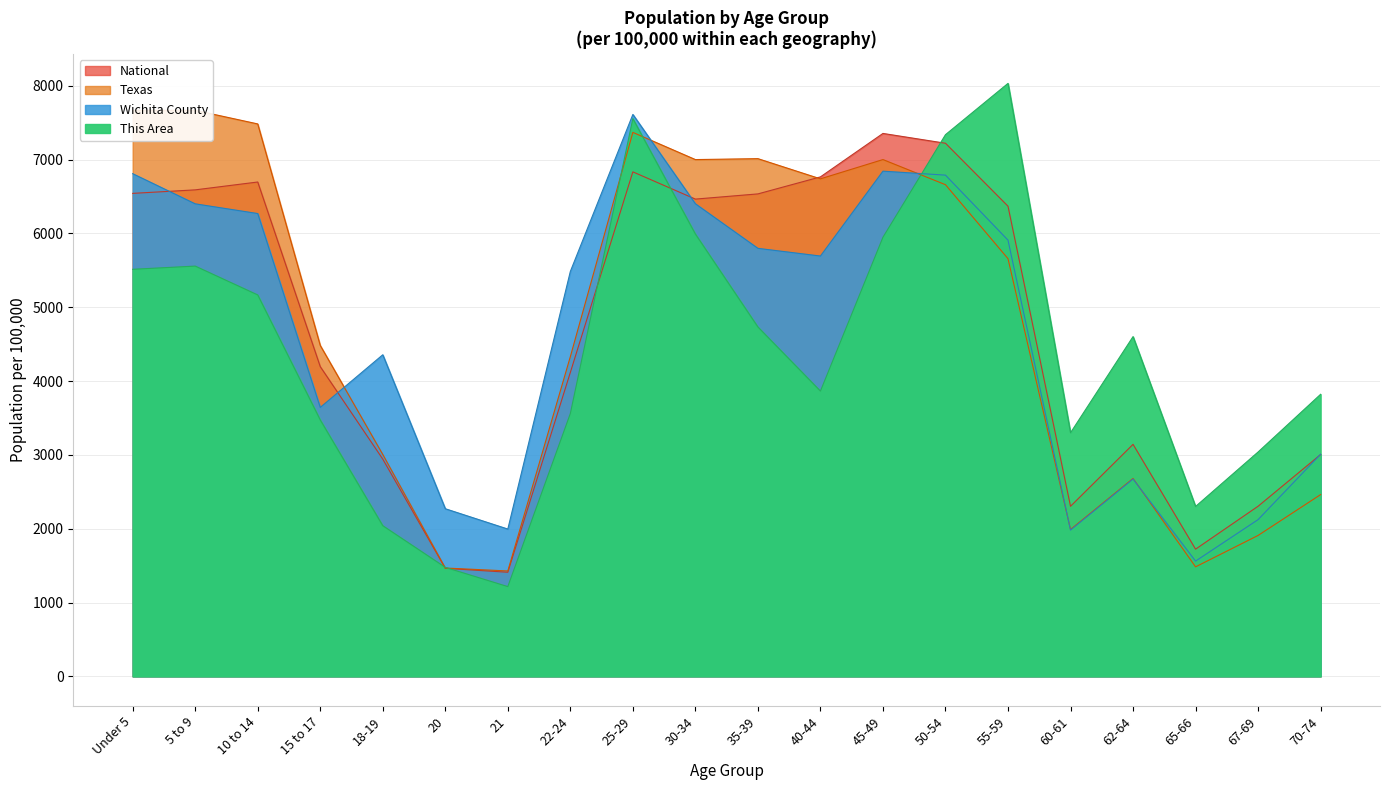

Does the chart have visible grid lines?

Yes